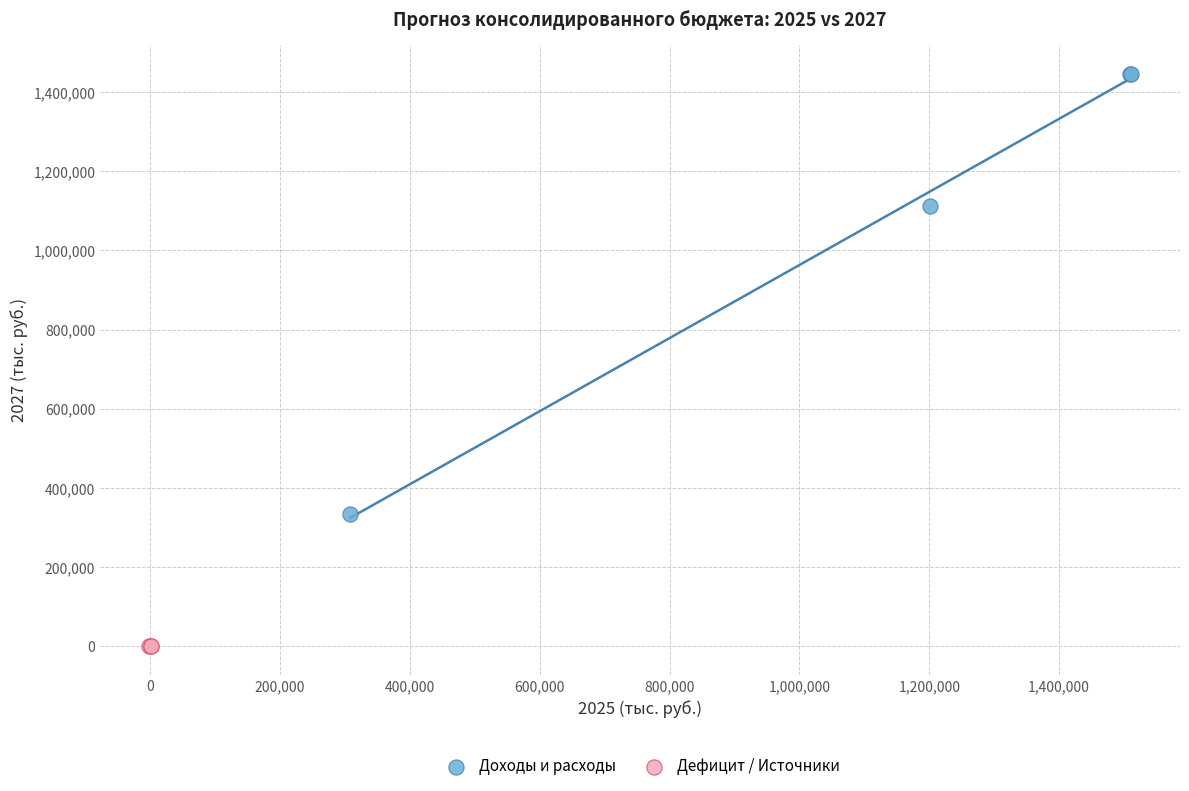

Which series reaches the minimum Y coordinate?

Дефицит / Источники